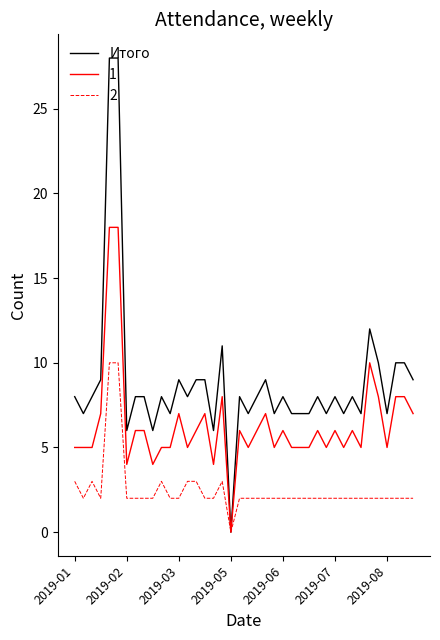

Which series has the largest total across all categories?

Итого